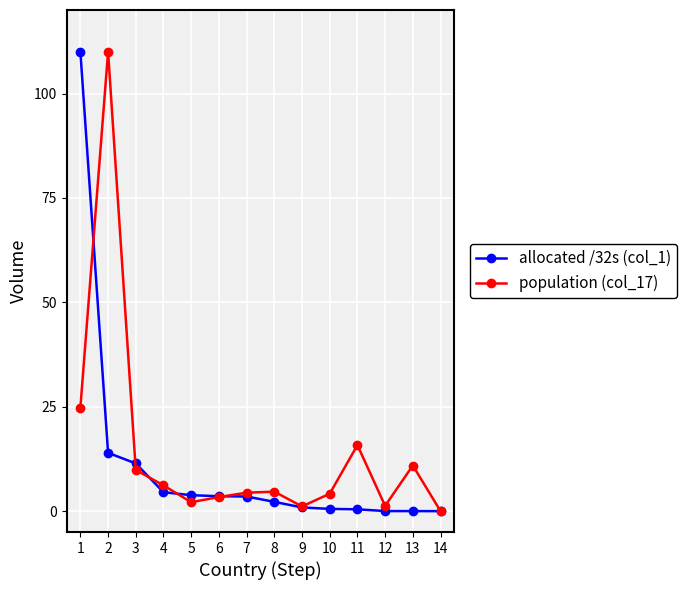

Is this an area chart (filled region under the line)?

No